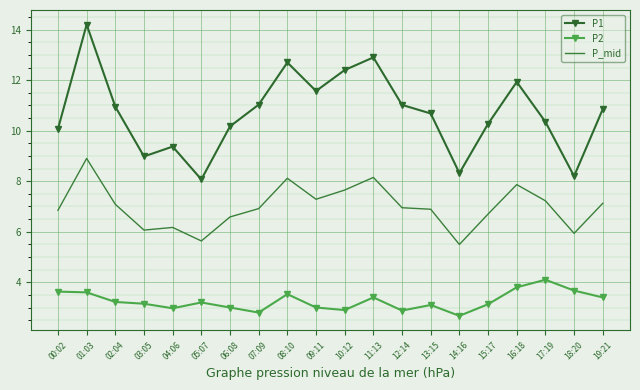

True or false: P2 and P1 cross at least once.

False